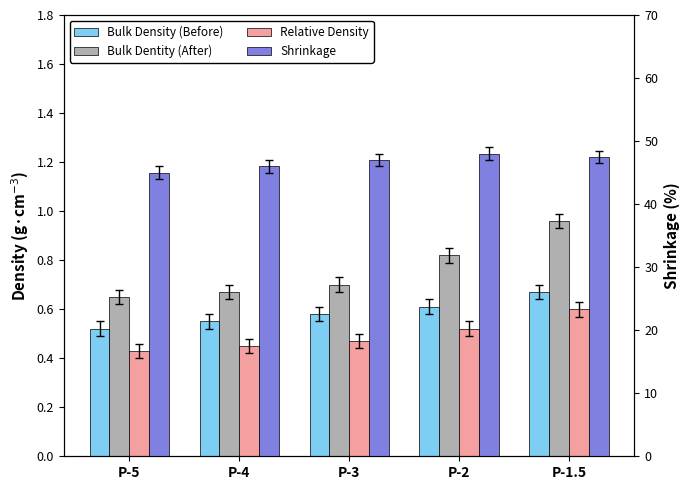

Reading left to right, transcribe all the data shown in this chart.

Bulk Density (Before): P-5=0.5	P-4=0.6	P-3=0.6	P-2=0.6	P-1.5=0.7
Bulk Dentity (After): P-5=0.7	P-4=0.7	P-3=0.7	P-2=0.8	P-1.5=1.0
Relative Density: P-5=0.4	P-4=0.5	P-3=0.5	P-2=0.5	P-1.5=0.6
Shrinkage: P-5=45.0	P-4=46.0	P-3=47.0	P-2=48.0	P-1.5=47.5